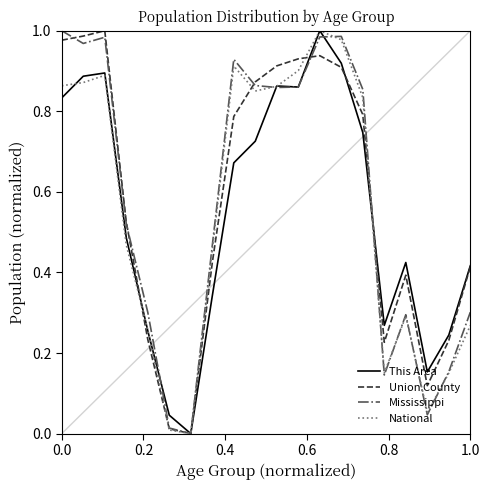

What is the difference between the maximum and minimum values in the Union County series?

1.0